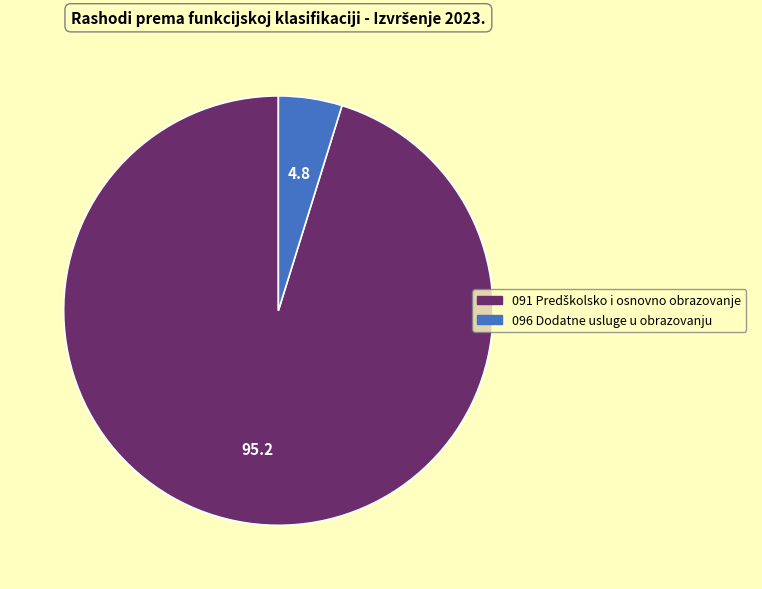

Which category has the smallest portion of the pie?

096 Dodatne usluge u obrazovanju